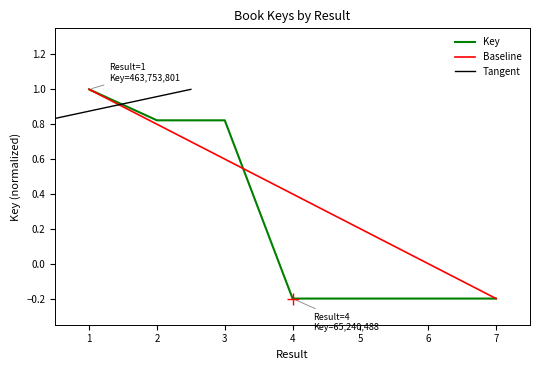

What is the difference between the maximum and minimum values?

1.2